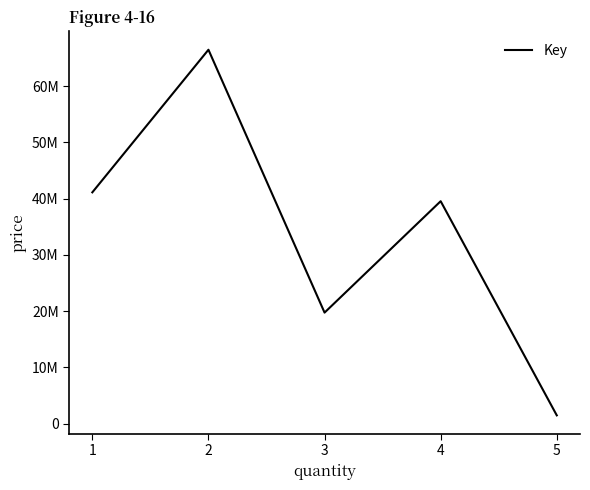

True or false: there are more than 1 points higher than both neighbors.

True